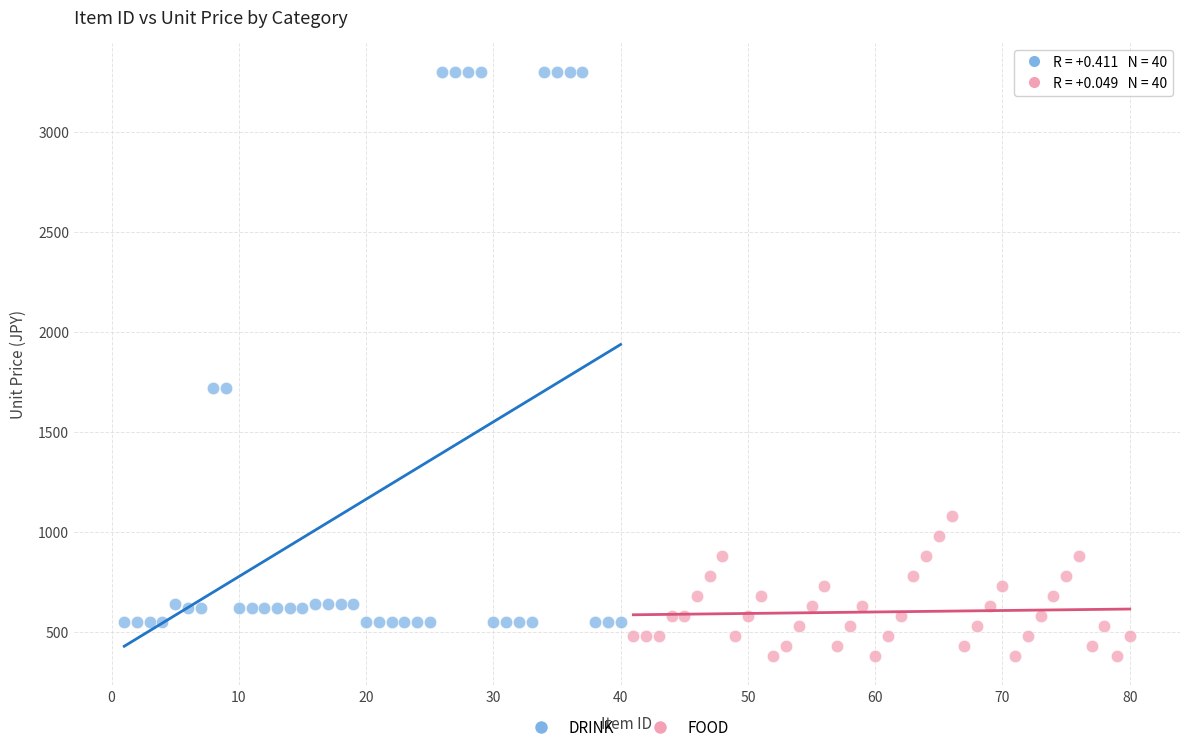

Which series reaches the maximum Y coordinate?

DRINK